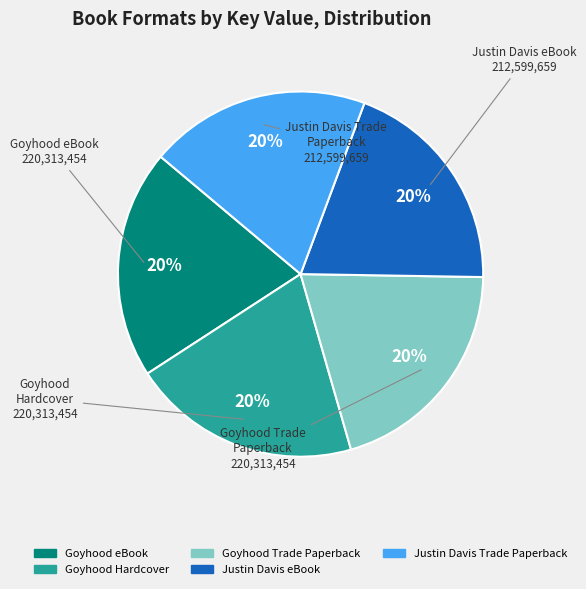

To the nearest percent, what portion does Justin Davis Trade Paperback represent?

20%